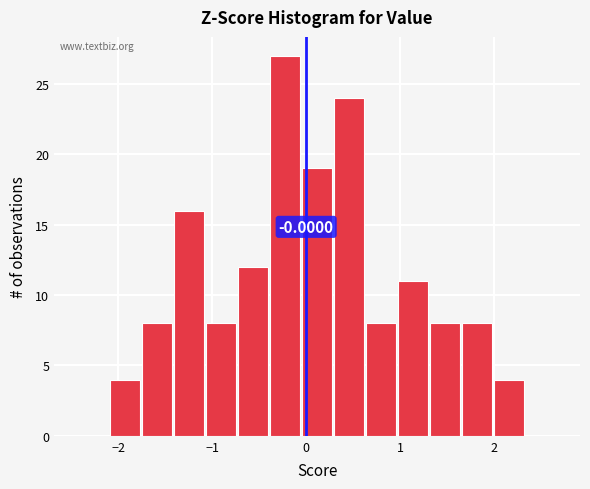

Around what value on the x-axis is the tallest bar? Give the approximate position of its centre, as read against the axis.

-0.2